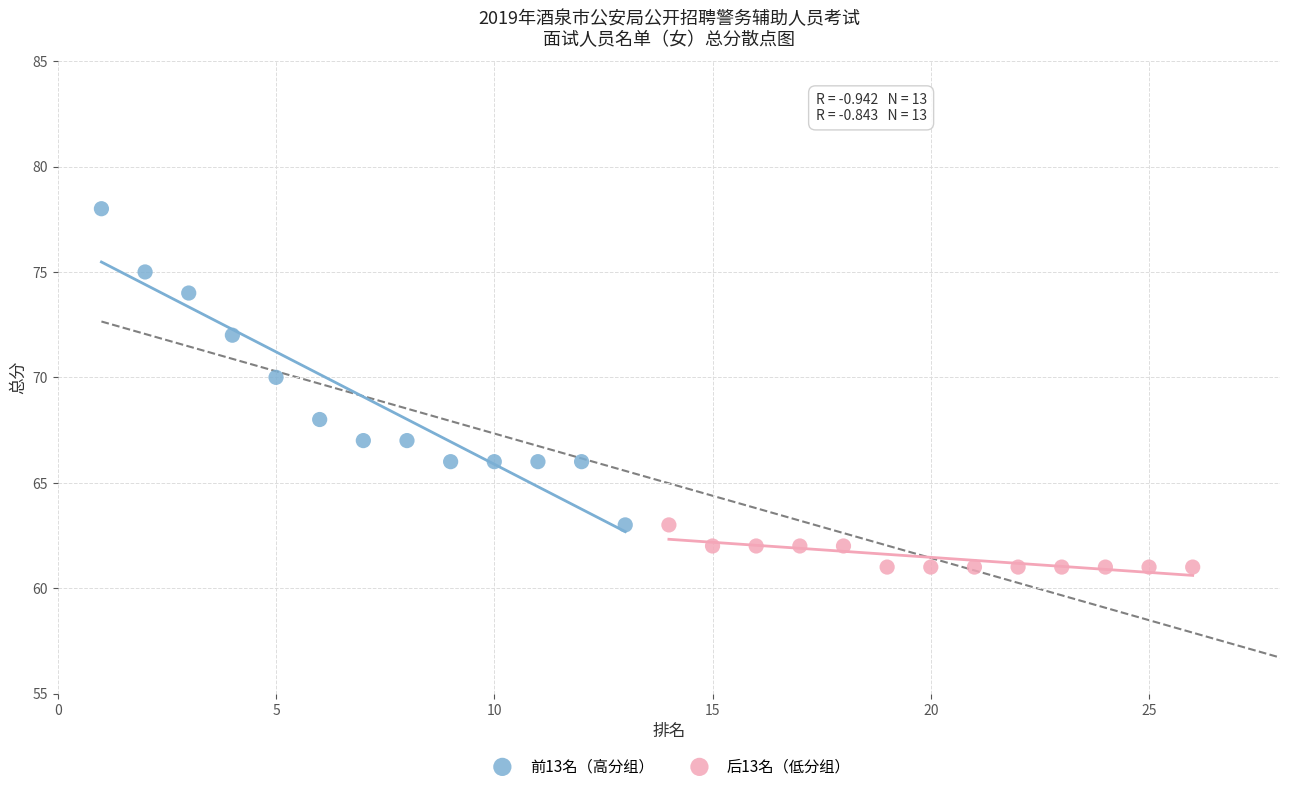

Which series reaches the maximum Y coordinate?

前13名（高分组）